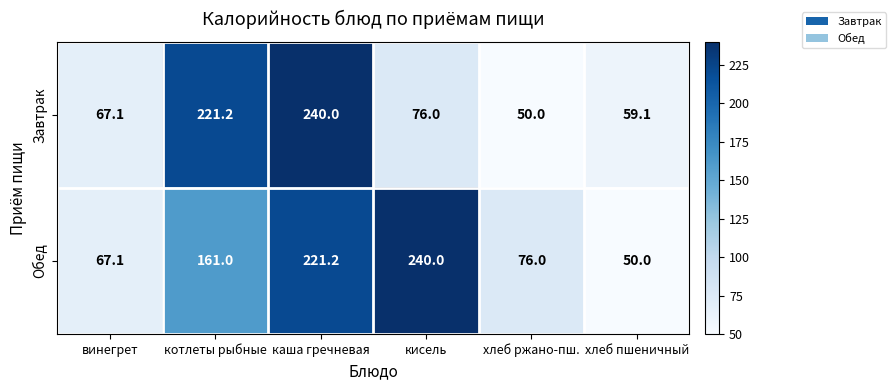

At which label does Завтрак reach its minimum?

хлеб ржано-пш.